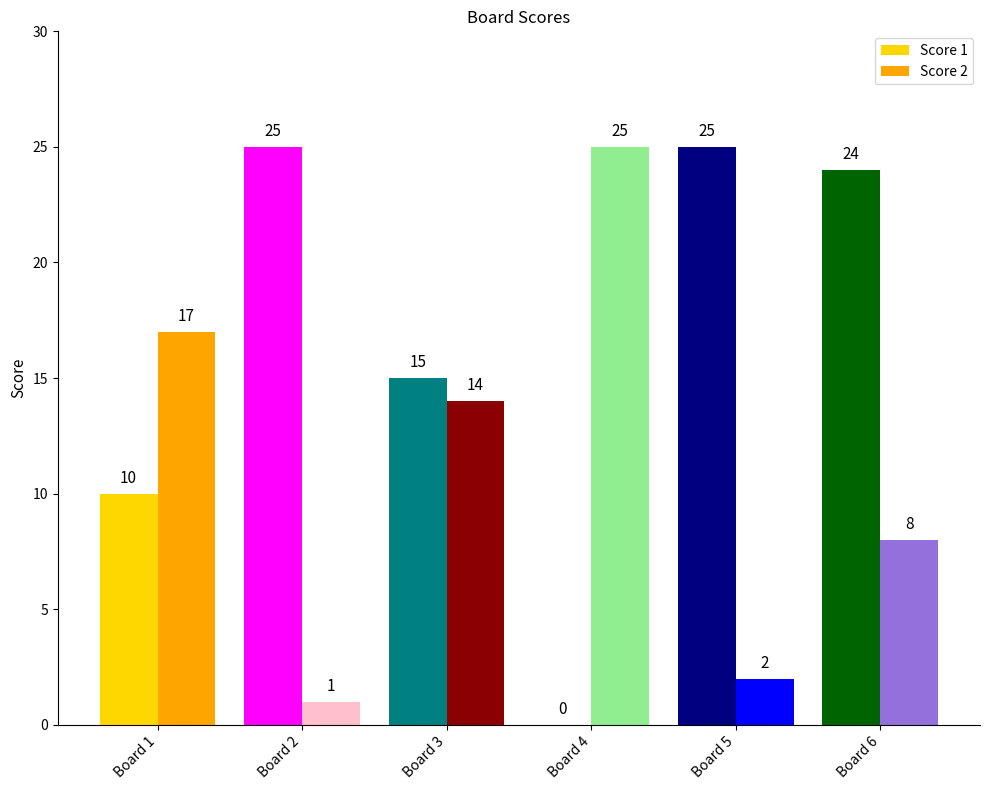

Between Board 1 and Board 2, which series saw the biggest shift?

Score 2